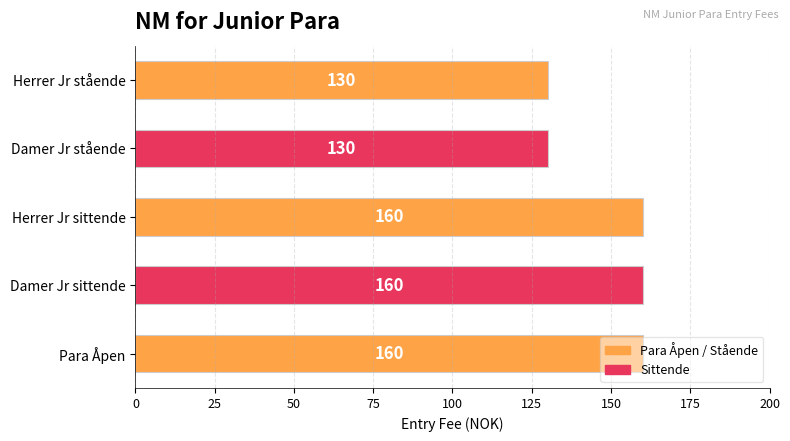

Is it true that the value at Damer Jr sittende is 160?

True